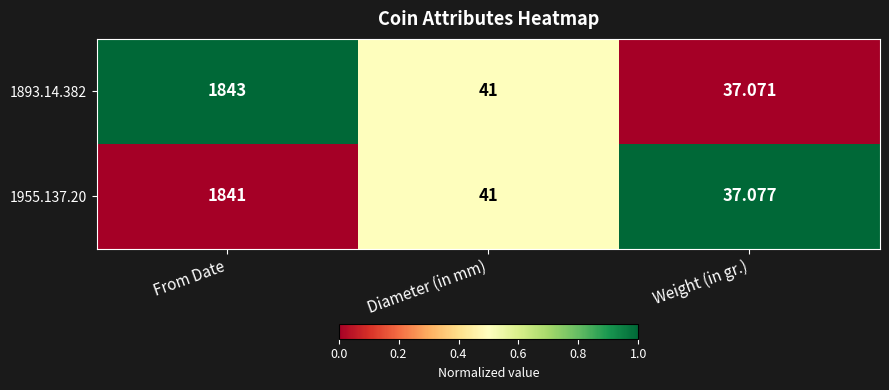

Which category has the lowest value across all series?

Weight (in gr.)